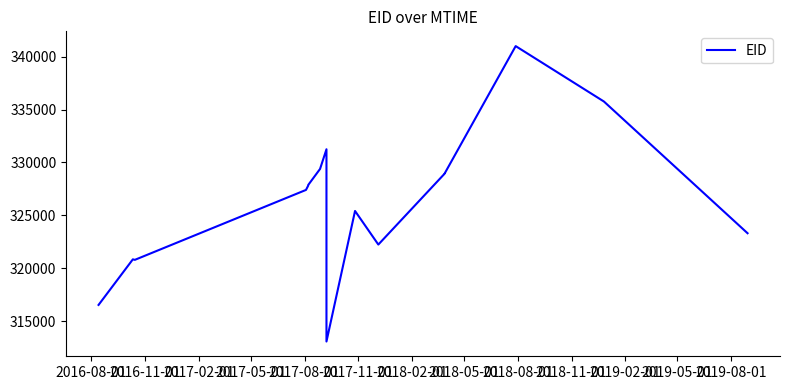

What is the greatest value displayed?

340994